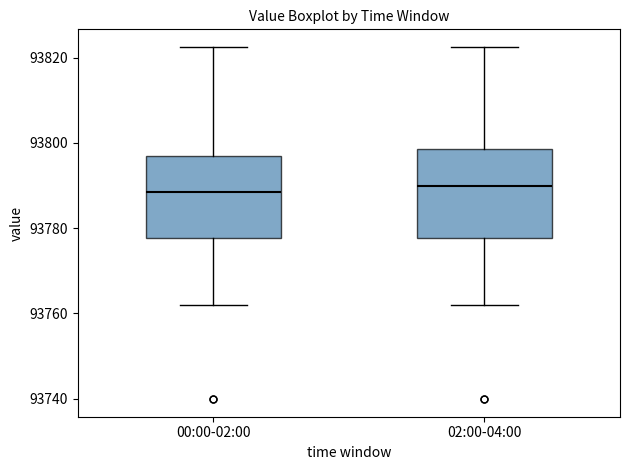

Where is the upper edge of the box for 02:00-04:00 on the y-axis? The values are not printed on the chart, so give them approximately, as read against the axis.

93798